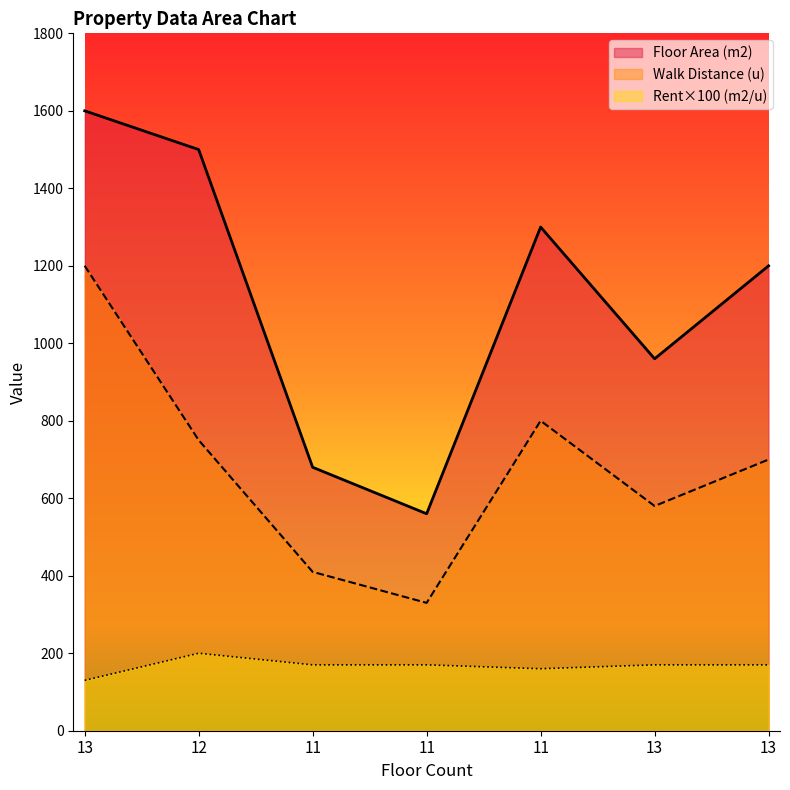

How many lines are shown in the chart?

3